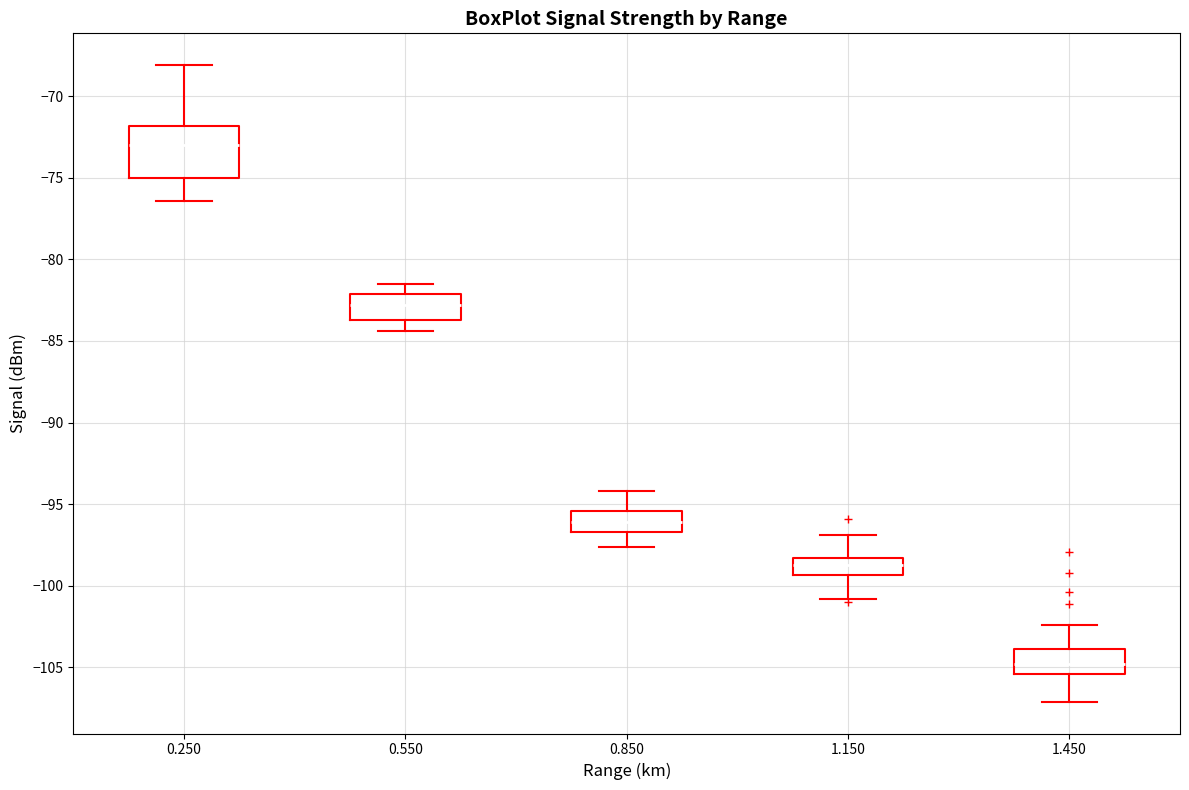

Where does the median line of the box at x = 0.850 sit on the y-axis? The values are not printed on the chart, so give them approximately, as read against the axis.

-96.0